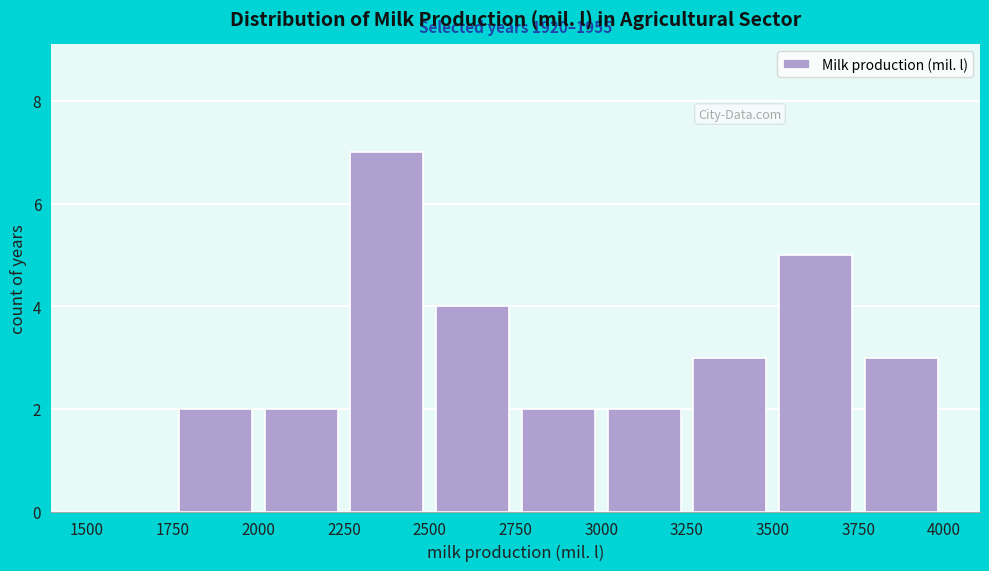

Which range on the x-axis has the tallest bar?

2250 to 2500